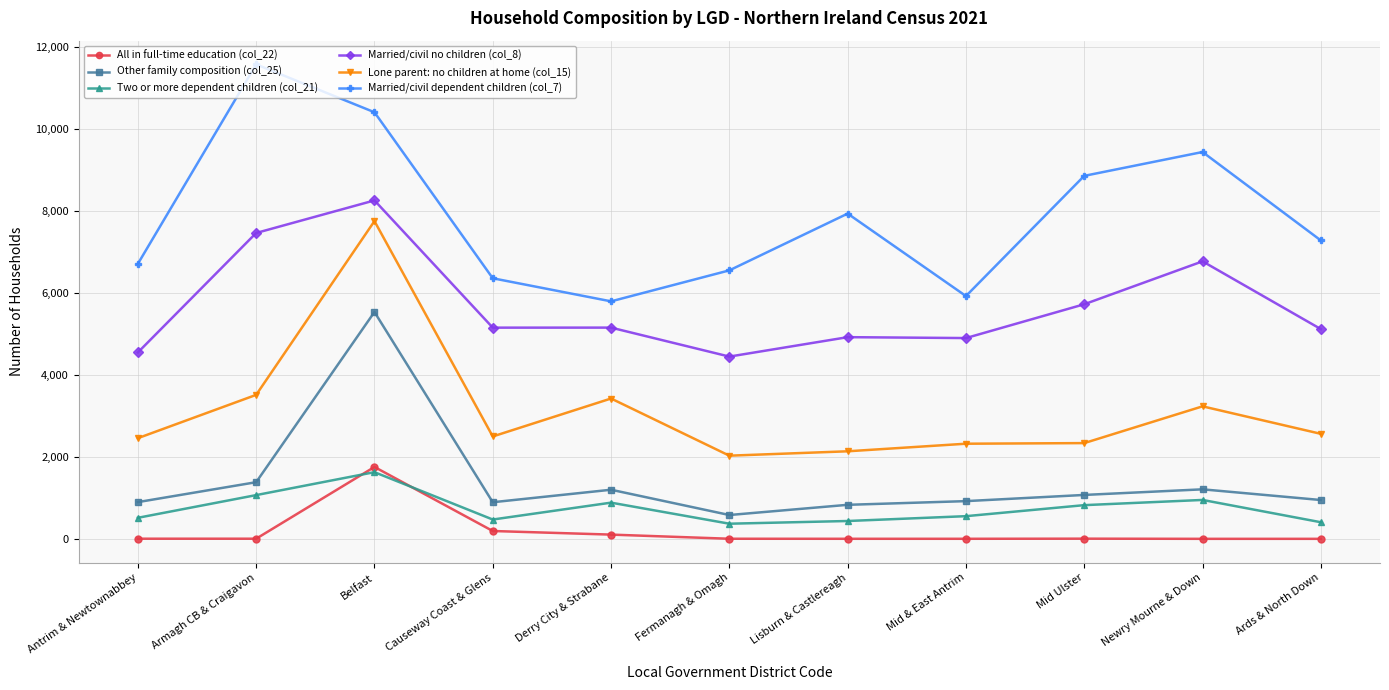

At which category is the sum across all series the highest?

Belfast